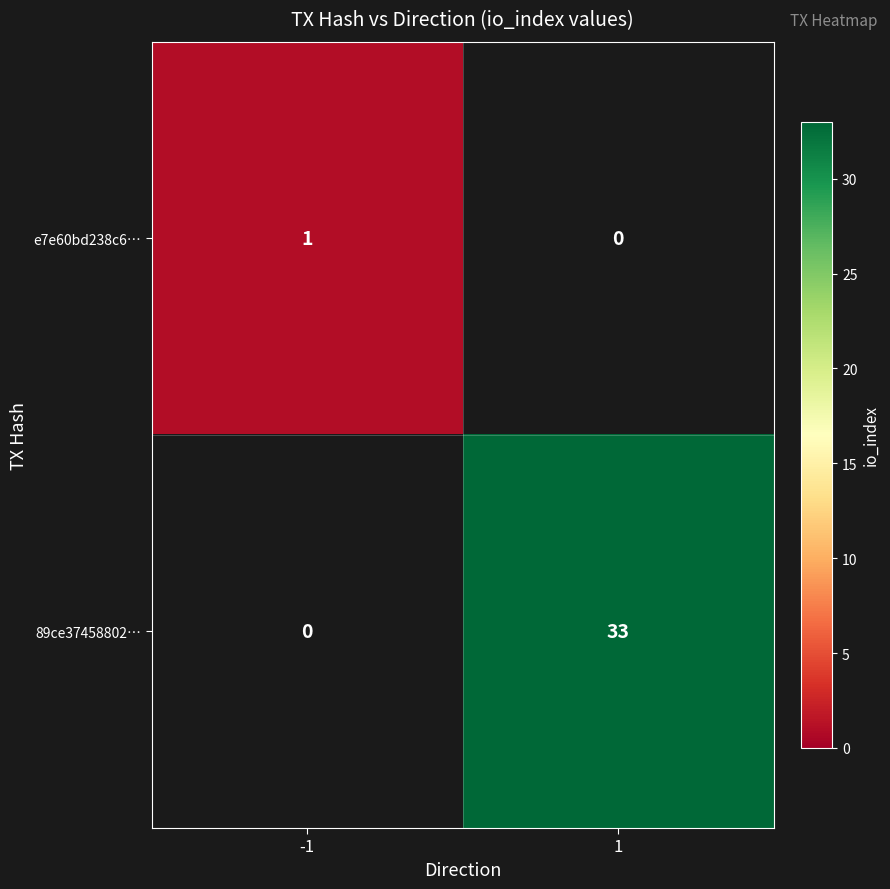

Is it true that 89ce37458802… equals 33 at 1?

True